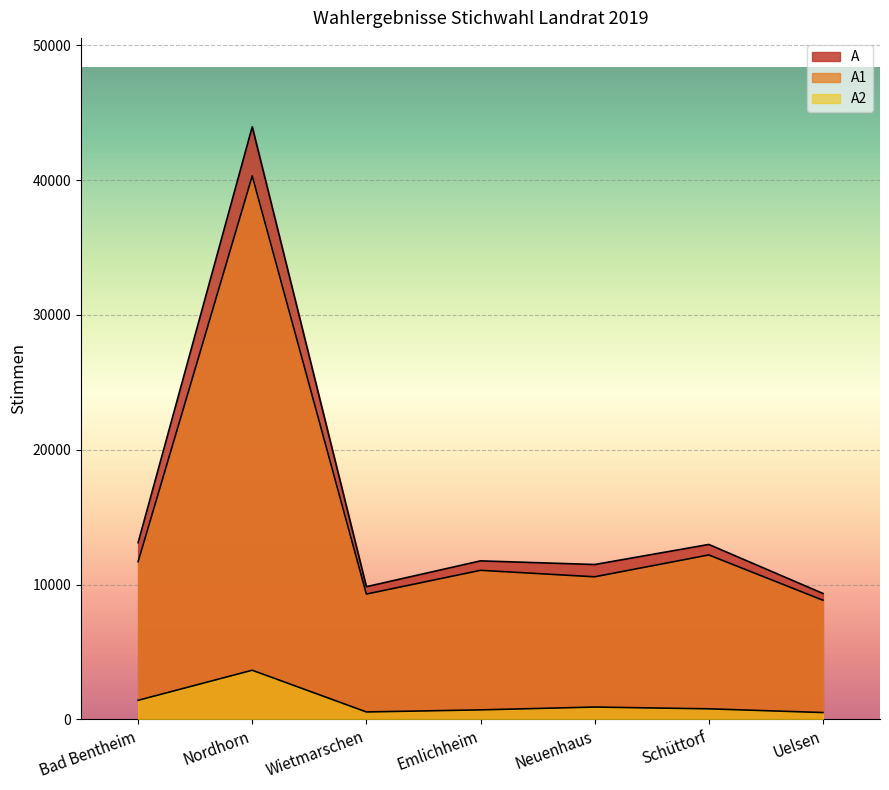

How many lines are shown in the chart?

3